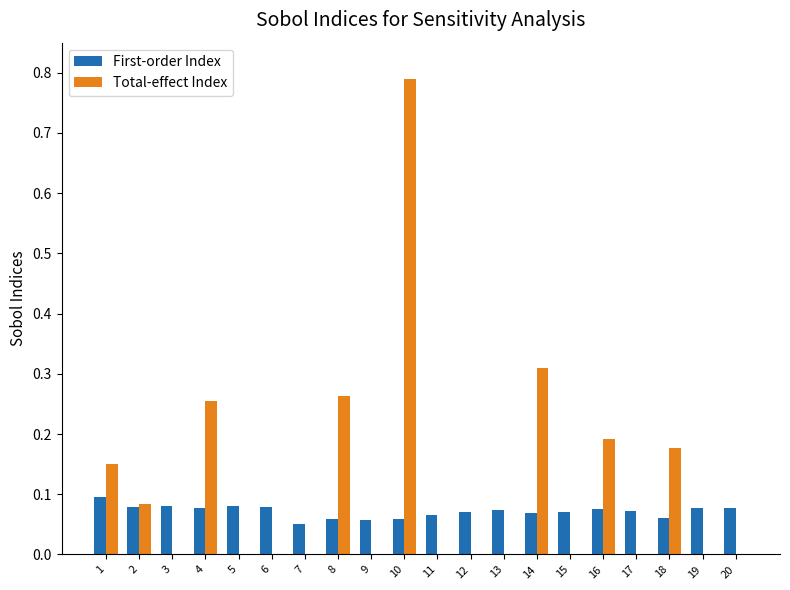

Which series changed the most between 1 and 7?

Total-effect Index